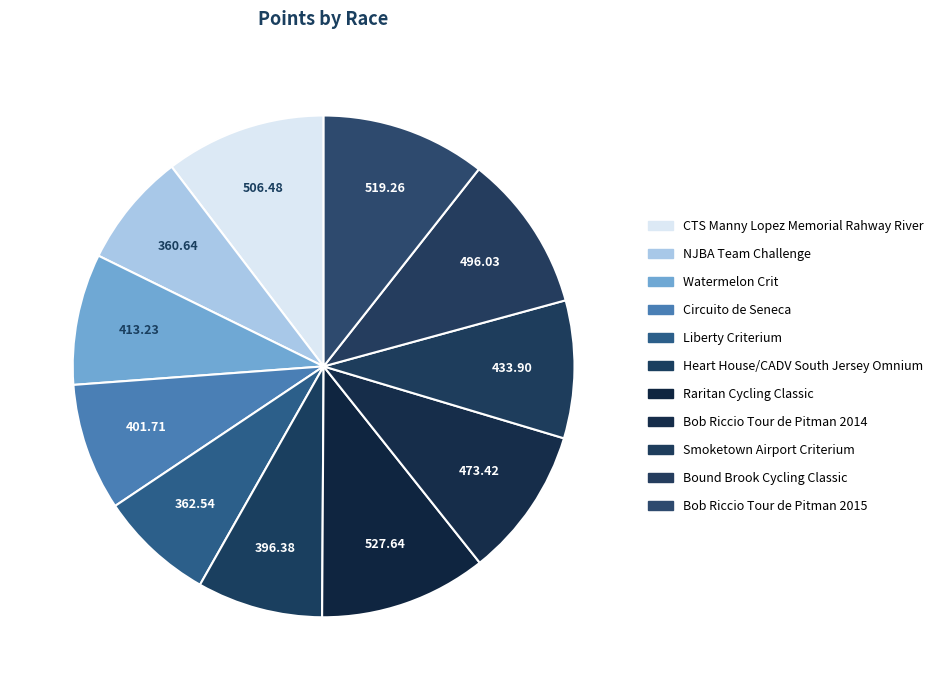

How many segments does this pie chart have?

11